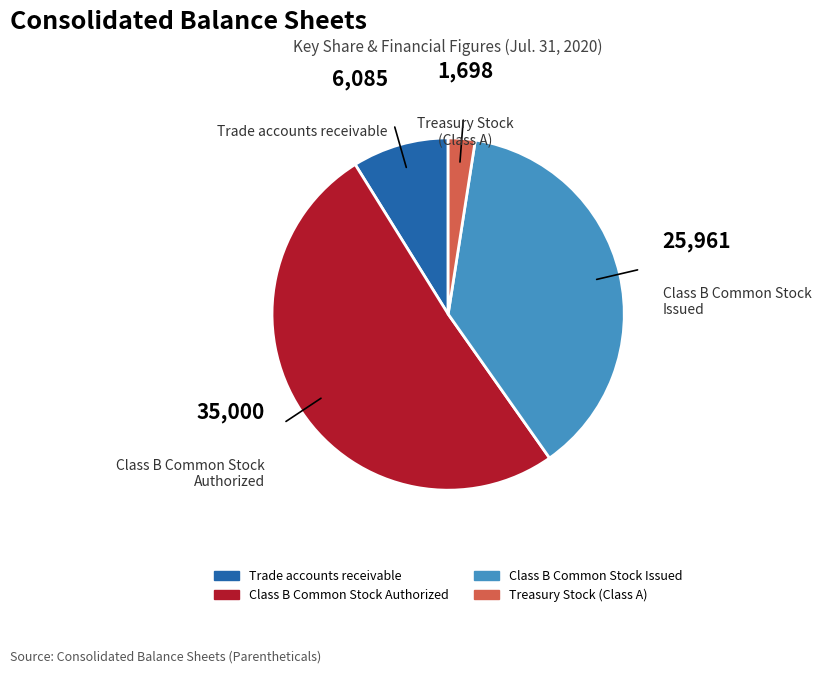

Combined, do Class B Common Stock Authorized and Trade accounts receivable account for over 50%?

Yes